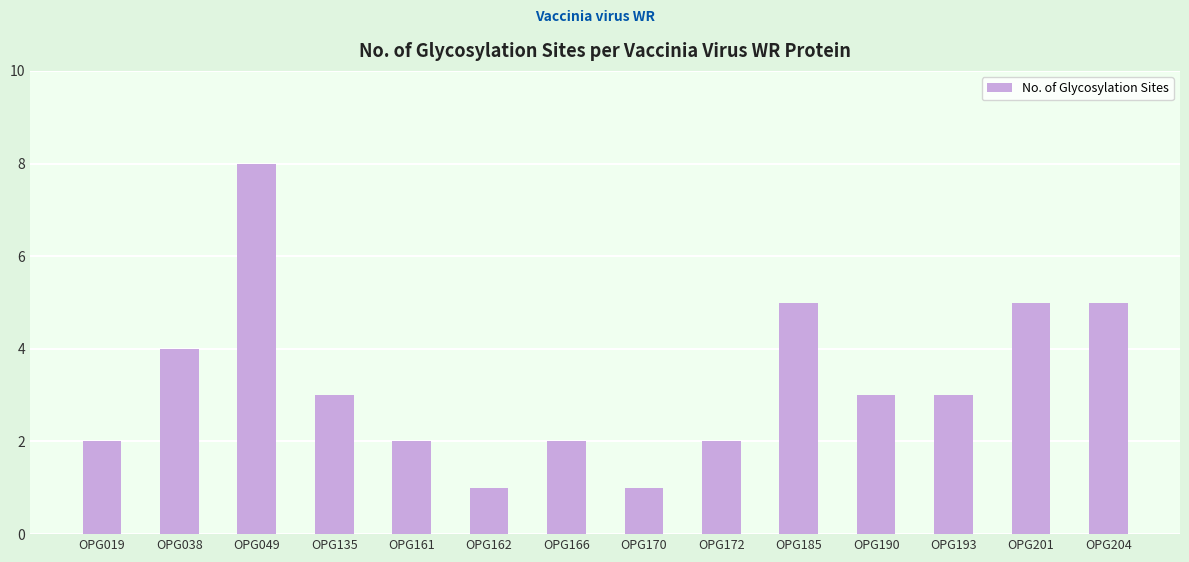

How many categories are shown in the chart?

14